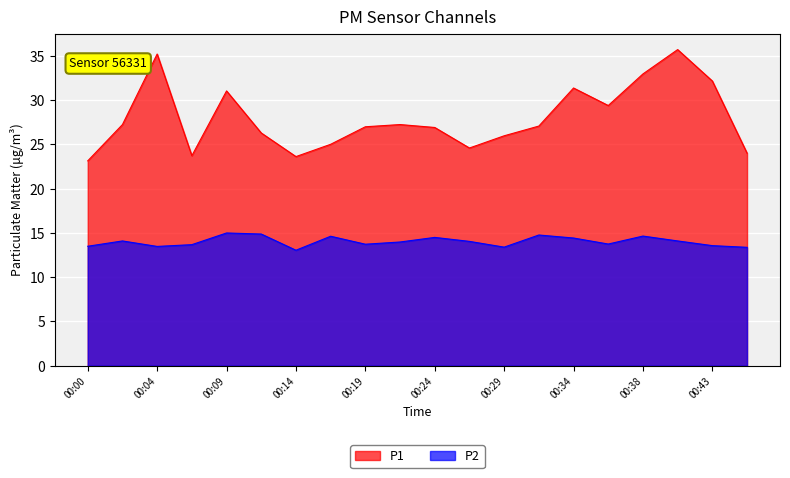

List the series in order of their overall mean, highest first.

P1, P2